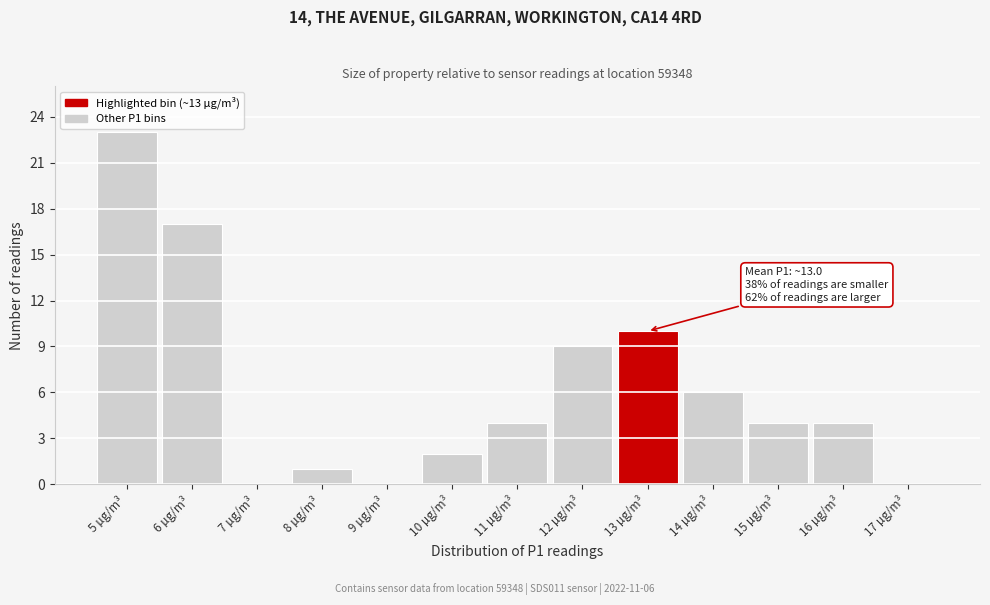

Reading left to right, list all the values displayed in this chart.

5 µg/m³=23	6 µg/m³=17	7 µg/m³=0	8 µg/m³=1	9 µg/m³=0	10 µg/m³=2	11 µg/m³=4	12 µg/m³=9	13 µg/m³=10	14 µg/m³=6	15 µg/m³=4	16 µg/m³=4	17 µg/m³=0